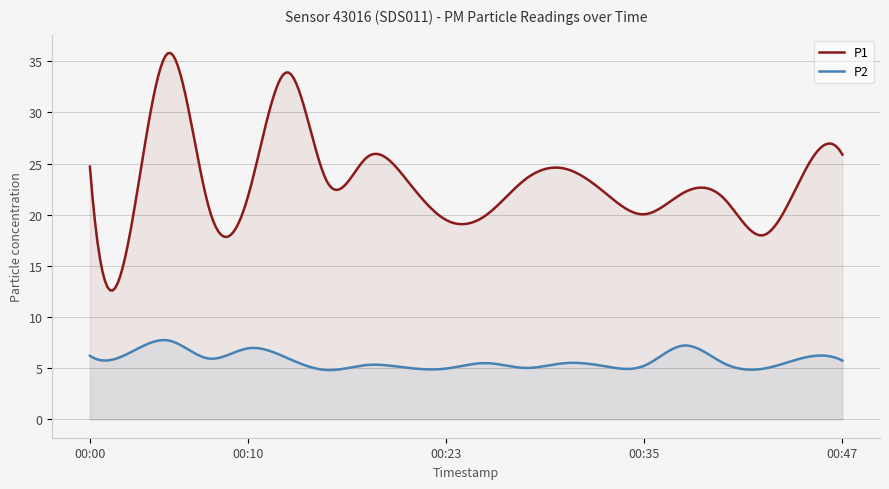

In P2, how many points are higher than both neighbors (excluding endpoints)?

7